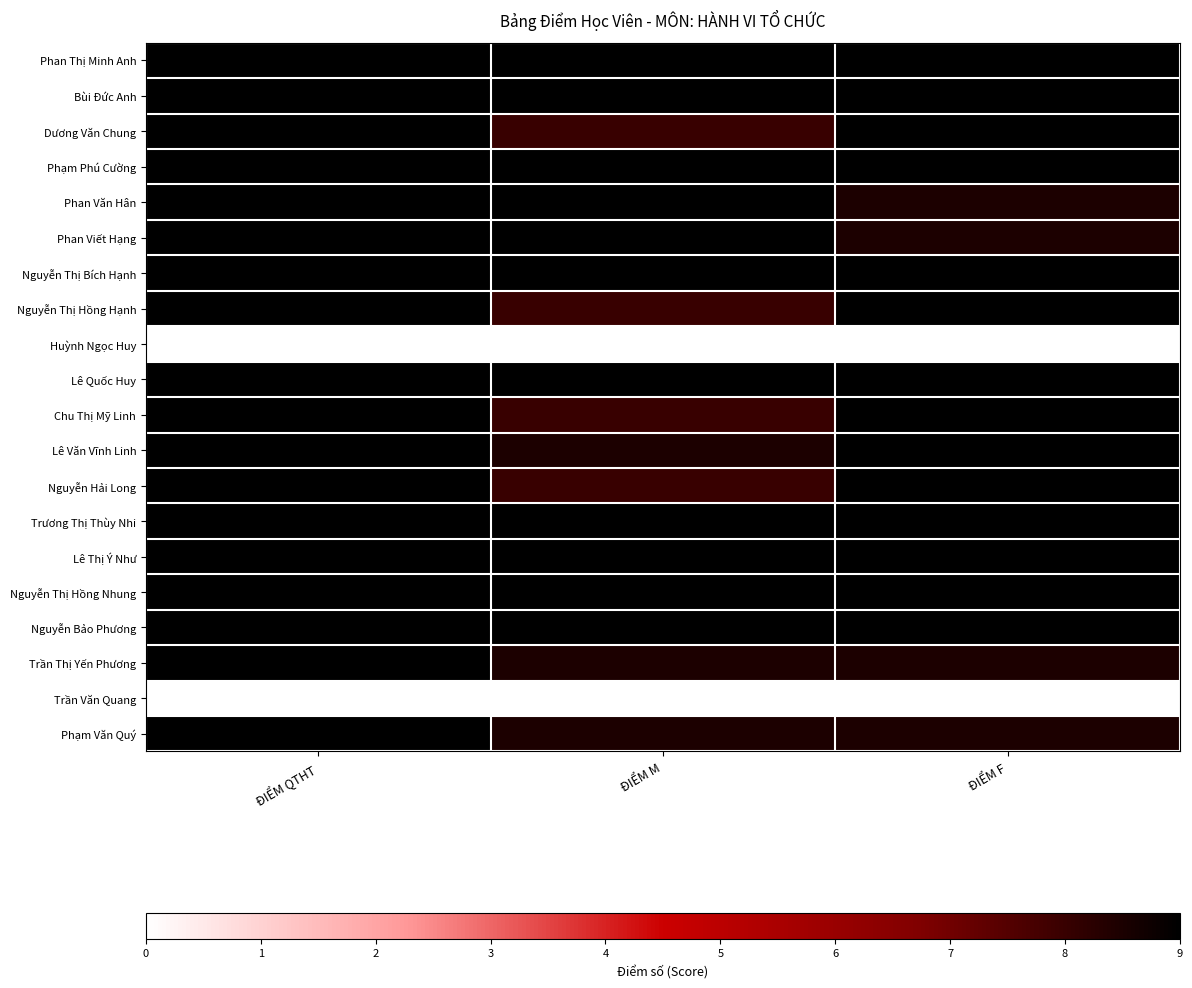

Rank the series by their maximum value, from lowest to highest.

Huỳnh Ngọc Huy, Trần Văn Quang, Phan Thị Minh Anh, Bùi Đức Anh, Dương Văn Chung, Phạm Phú Cường, Phan Văn Hân, Phan Viết Hạng, Nguyễn Thị Bích Hạnh, Nguyễn Thị Hồng Hạnh, Lê Quốc Huy, Chu Thị Mỹ Linh, Lê Văn Vĩnh Linh, Nguyễn Hải Long, Trương Thị Thùy Nhi, Lê Thị Ý Như, Nguyễn Thị Hồng Nhung, Nguyễn Bảo Phương, Trần Thị Yến Phương, Phạm Văn Quý